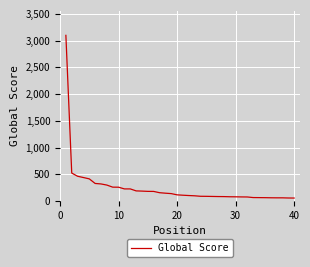

How many lines are shown in the chart?

1